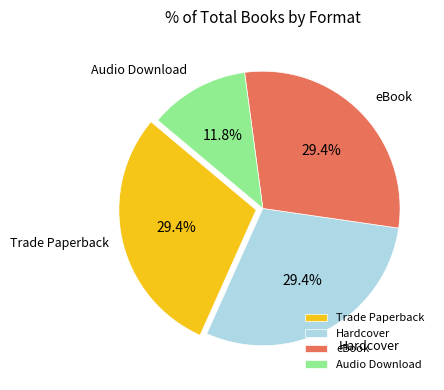

Combined, what portion of the pie is Audio Download and Hardcover?

41.2%